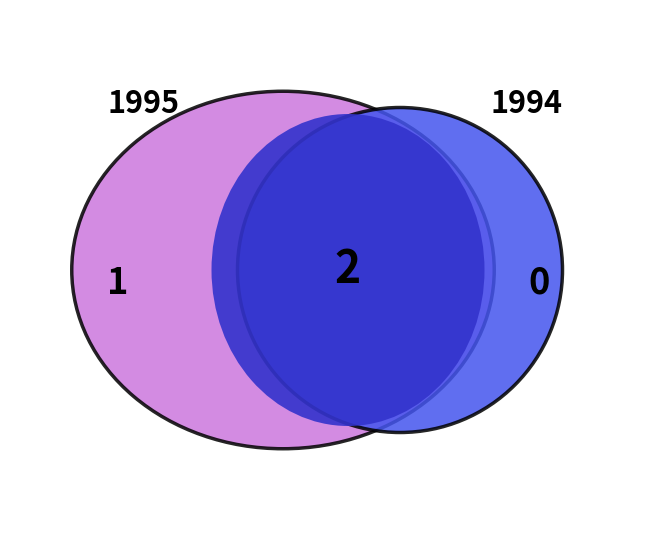

Count the number of slices in the pie.

3